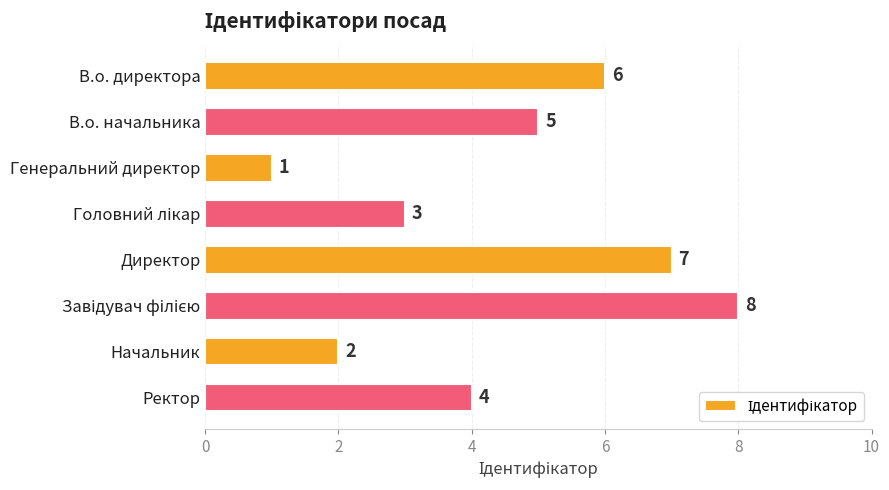

Which has a higher value, Ректор or Начальник?

Ректор